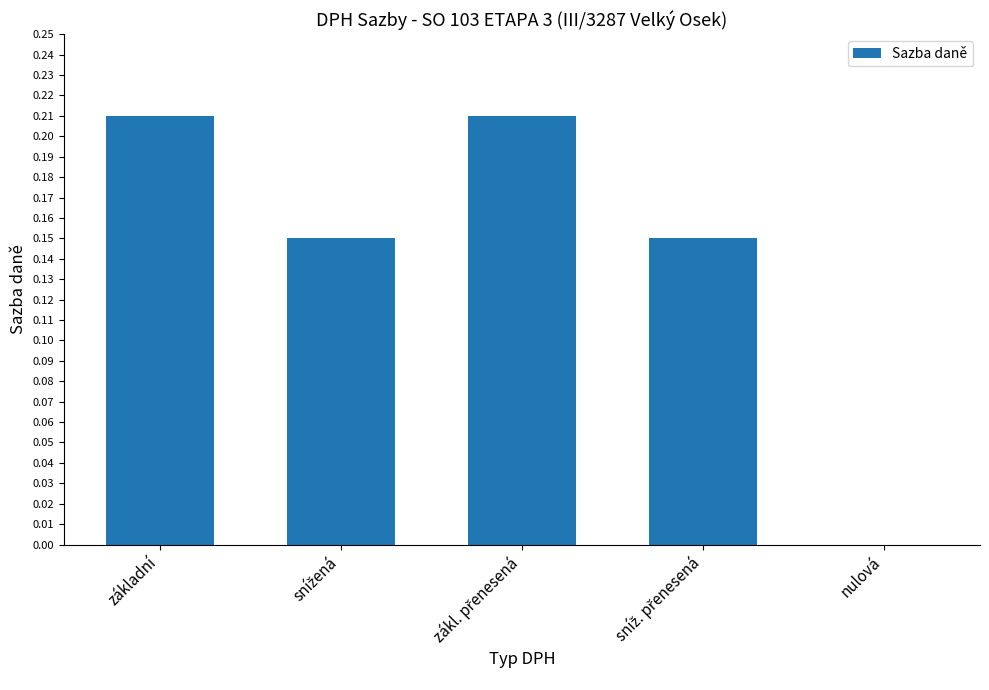

How many values are between 0 and 1?

5